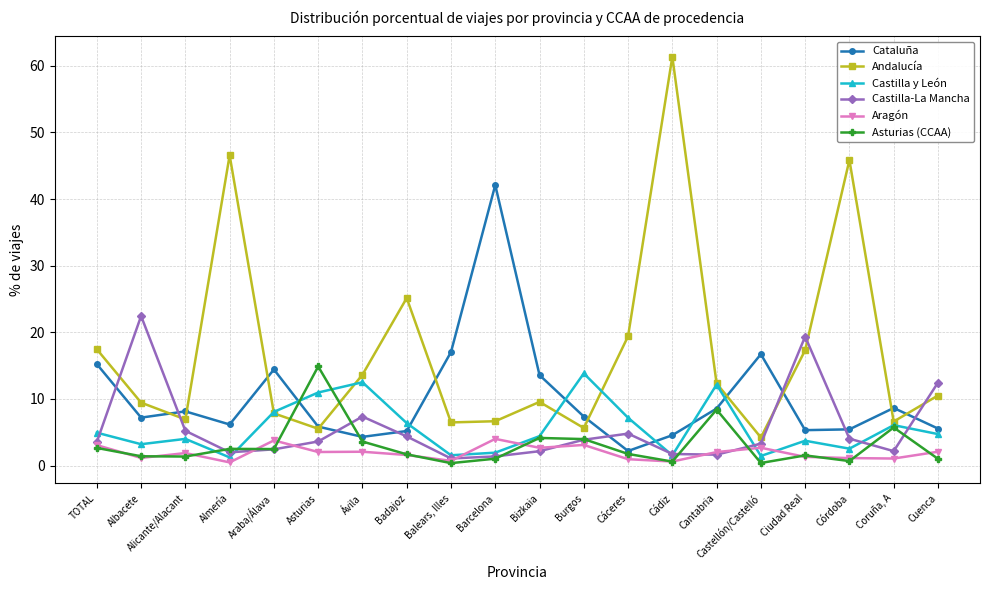

Rank the categories by Castilla y León value from lowest to highest.

Almería, Castellón/Castelló, Cádiz, Balears, Illes, Barcelona, Córdoba, Albacete, Ciudad Real, Alicante/Alacant, Bizkaia, Cuenca, TOTAL, Coruña, A, Badajoz, Cáceres, Araba/Álava, Asturias, Cantabria, Ávila, Burgos